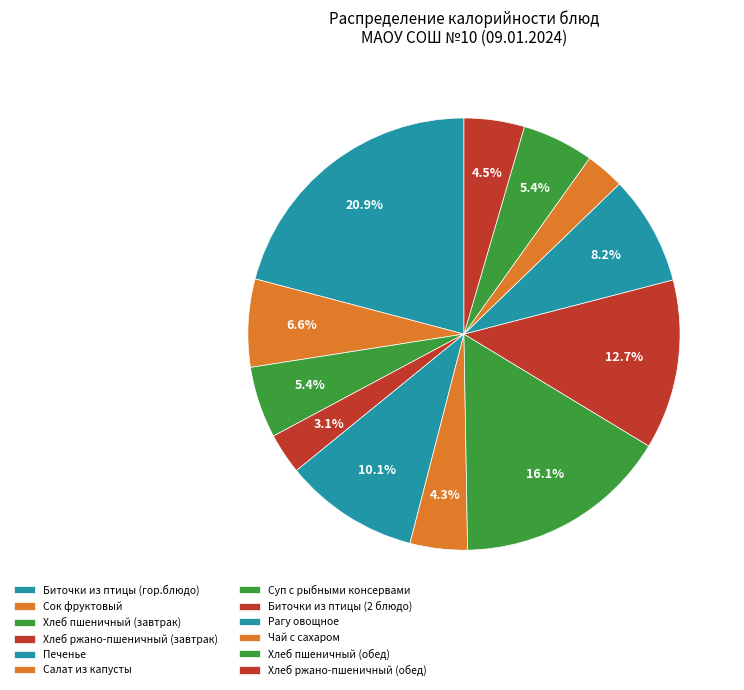

Is it true that Биточки из птицы (2 блюдо) is 19% of the pie?

False